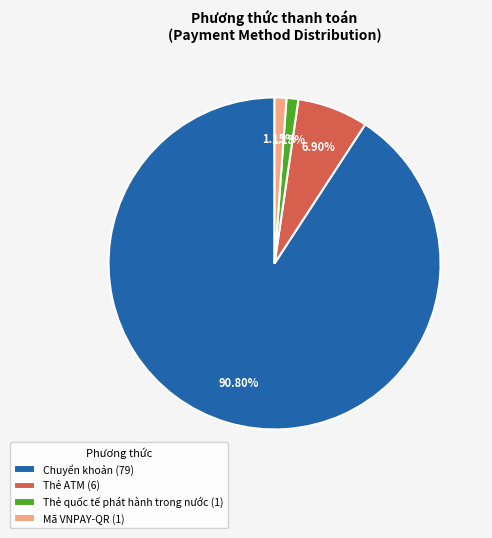

Which has a higher value, Chuyển khoản or Thẻ ATM?

Chuyển khoản